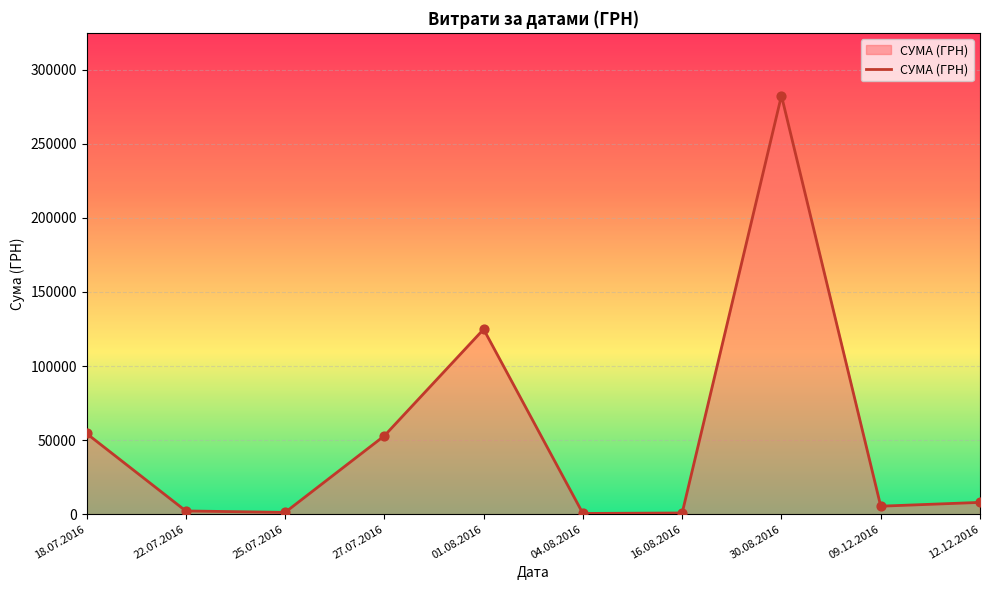

What is the change in value from 01.08.2016 to 12.12.2016?

-116868.5